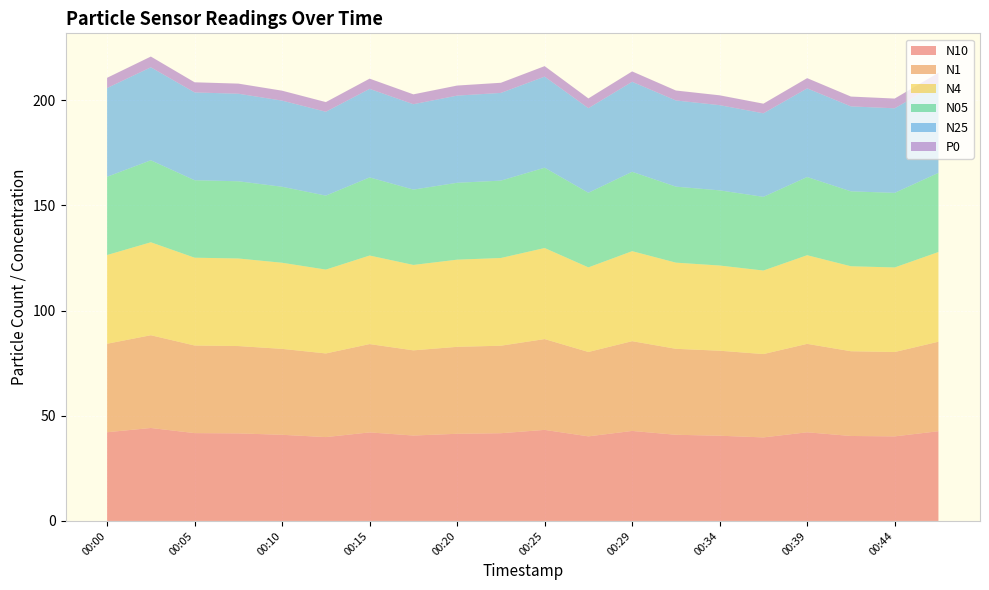

Reading right to left, what are all the values shown in this chart?

N10: 00:47=42.6	00:44=40.2	00:42=40.4	00:39=42.1	00:37=39.7	00:34=40.5	00:32=41.0	00:29=42.8	00:27=40.2	00:25=43.3	00:22=41.7	00:20=41.4	00:17=40.6	00:15=42.1	00:12=39.9	00:10=40.9	00:08=41.6	00:05=41.7	00:03=44.2	00:00=42.2
N1: 00:47=42.5	00:44=40.1	00:42=40.3	00:39=42.0	00:37=39.6	00:34=40.4	00:32=40.9	00:29=42.7	00:27=40.1	00:25=43.2	00:22=41.6	00:20=41.3	00:17=40.5	00:15=42.0	00:12=39.8	00:10=40.8	00:08=41.5	00:05=41.6	00:03=44.1	00:00=42.0
N4: 00:47=42.6	00:44=40.2	00:42=40.4	00:39=42.1	00:37=39.7	00:34=40.5	00:32=41.0	00:29=42.8	00:27=40.2	00:25=43.3	00:22=41.7	00:20=41.4	00:17=40.6	00:15=42.1	00:12=39.9	00:10=40.9	00:08=41.6	00:05=41.7	00:03=44.2	00:00=42.2
N05: 00:47=37.6	00:44=35.5	00:42=35.6	00:39=37.2	00:37=35.0	00:34=35.7	00:32=36.1	00:29=37.7	00:27=35.5	00:25=38.2	00:22=36.8	00:20=36.5	00:17=35.8	00:15=37.1	00:12=35.1	00:10=36.1	00:08=36.7	00:05=36.8	00:03=39.0	00:00=37.2
N25: 00:47=42.6	00:44=40.2	00:42=40.4	00:39=42.1	00:37=39.7	00:34=40.5	00:32=41.0	00:29=42.8	00:27=40.2	00:25=43.3	00:22=41.7	00:20=41.4	00:17=40.6	00:15=42.1	00:12=39.9	00:10=40.9	00:08=41.6	00:05=41.7	00:03=44.2	00:00=42.2
P0: 00:47=4.9	00:44=4.6	00:42=4.7	00:39=4.9	00:37=4.6	00:34=4.7	00:32=4.7	00:29=4.9	00:27=4.6	00:25=5.0	00:22=4.8	00:20=4.8	00:17=4.7	00:15=4.9	00:12=4.6	00:10=4.7	00:08=4.8	00:05=4.8	00:03=5.1	00:00=4.9